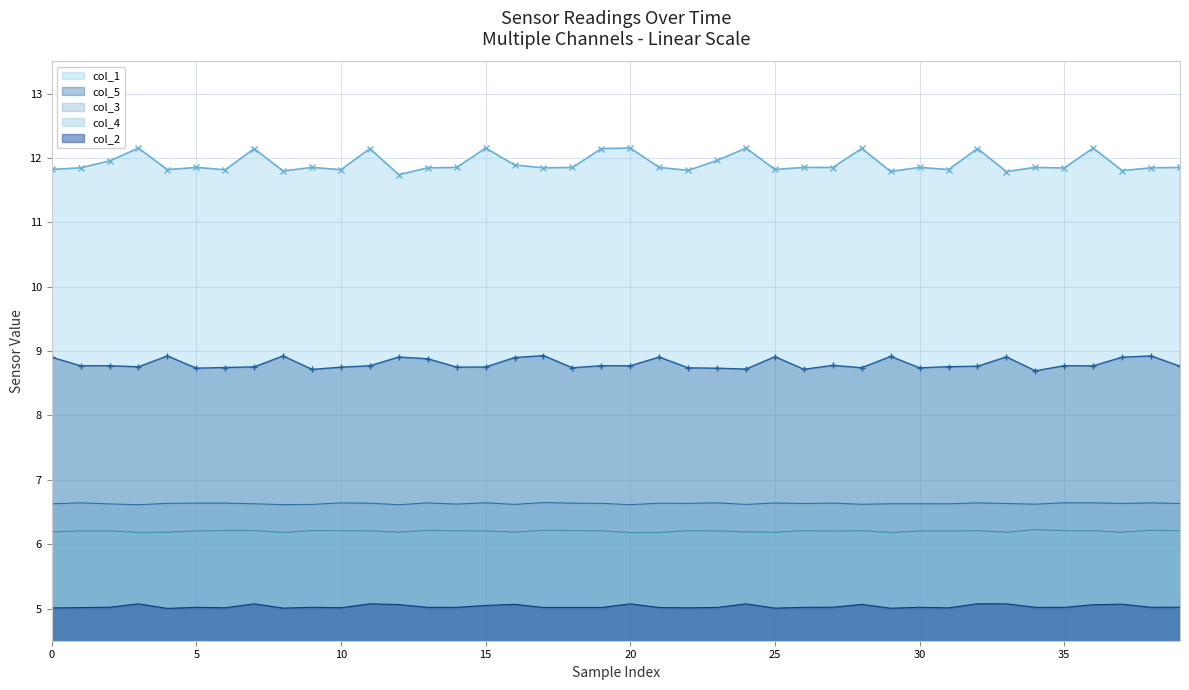

True or false: col_2 has a value of 7.5 at 18.

False